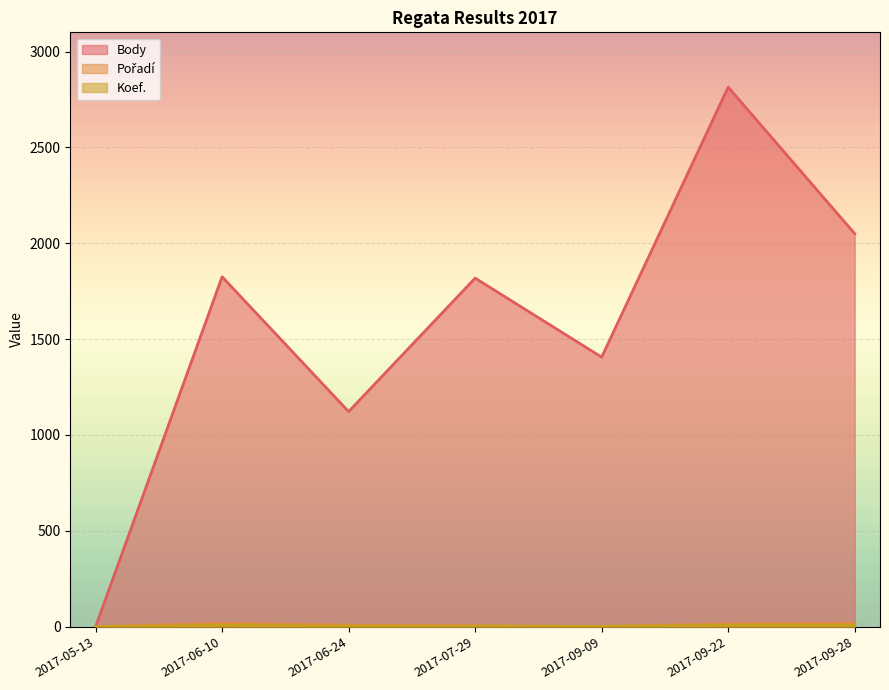

At which category does Pořadí reach its first local peak?

2017-06-10